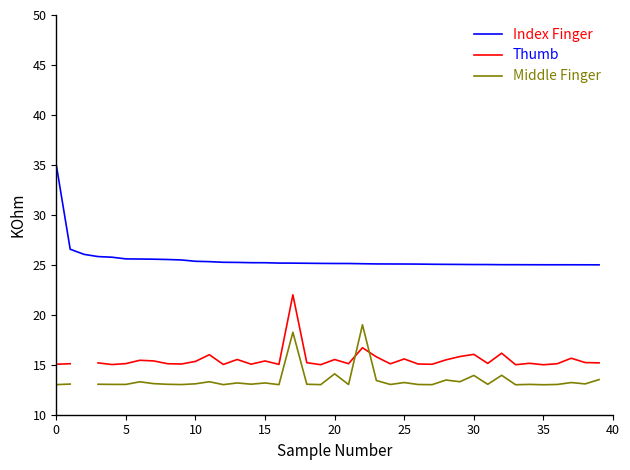

The Index Finger series shows 25.4 at 10. True or false?

True